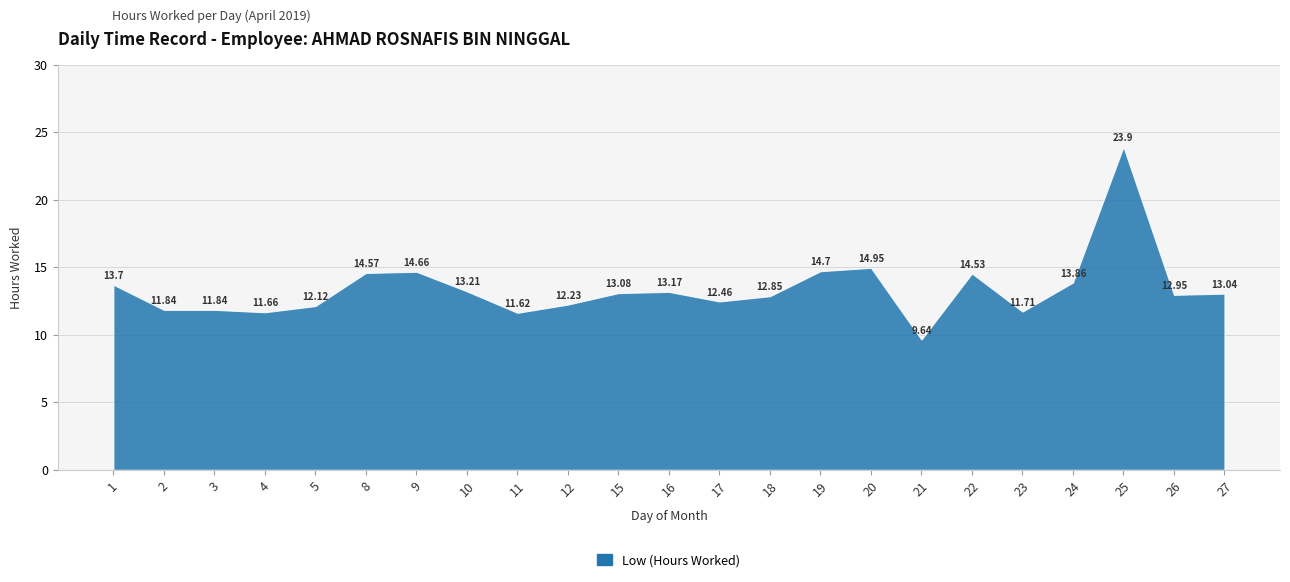

At which label is the value closest to 16?

20